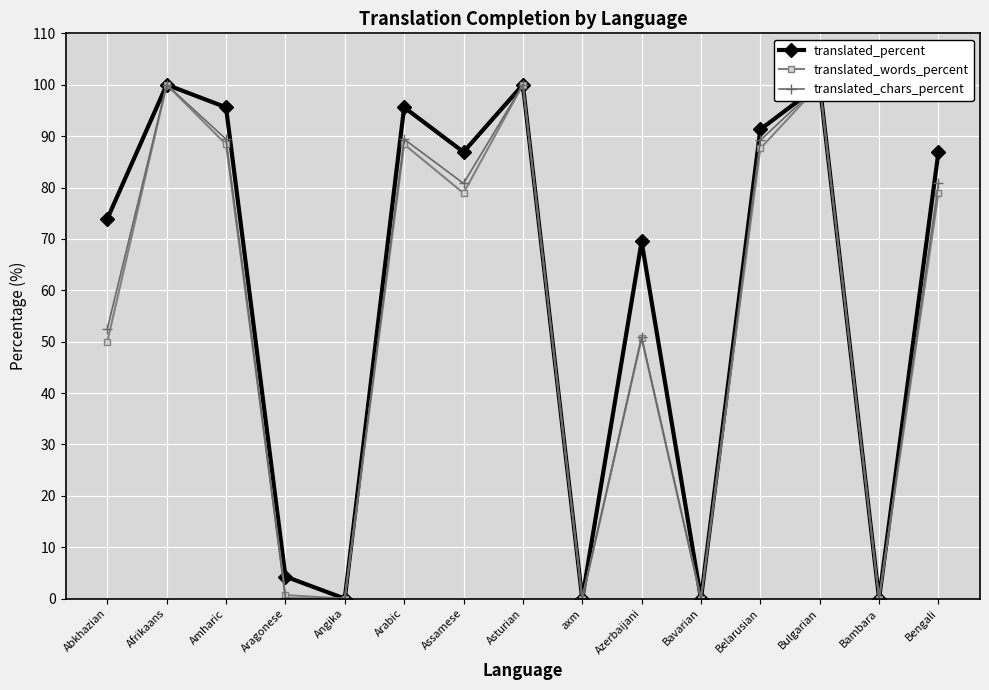

What are all the series names shown in the legend?

translated_percent, translated_words_percent, translated_chars_percent